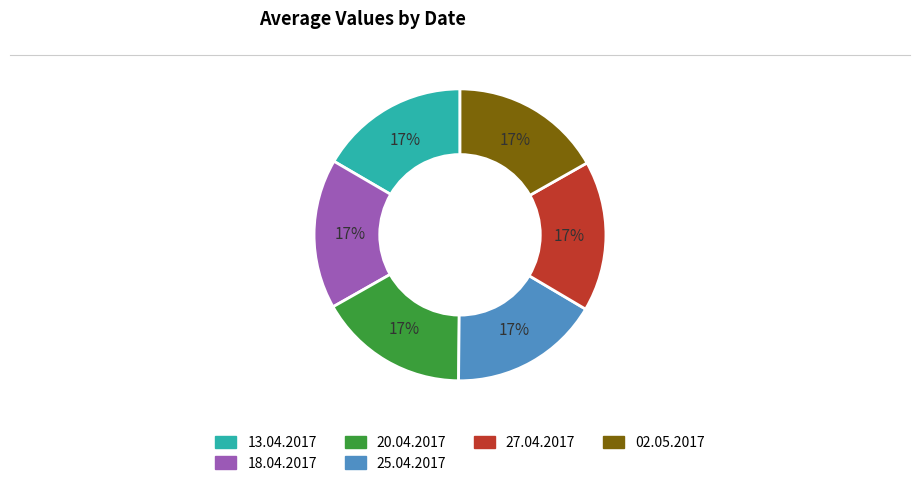

How many slices are in this pie chart?

6